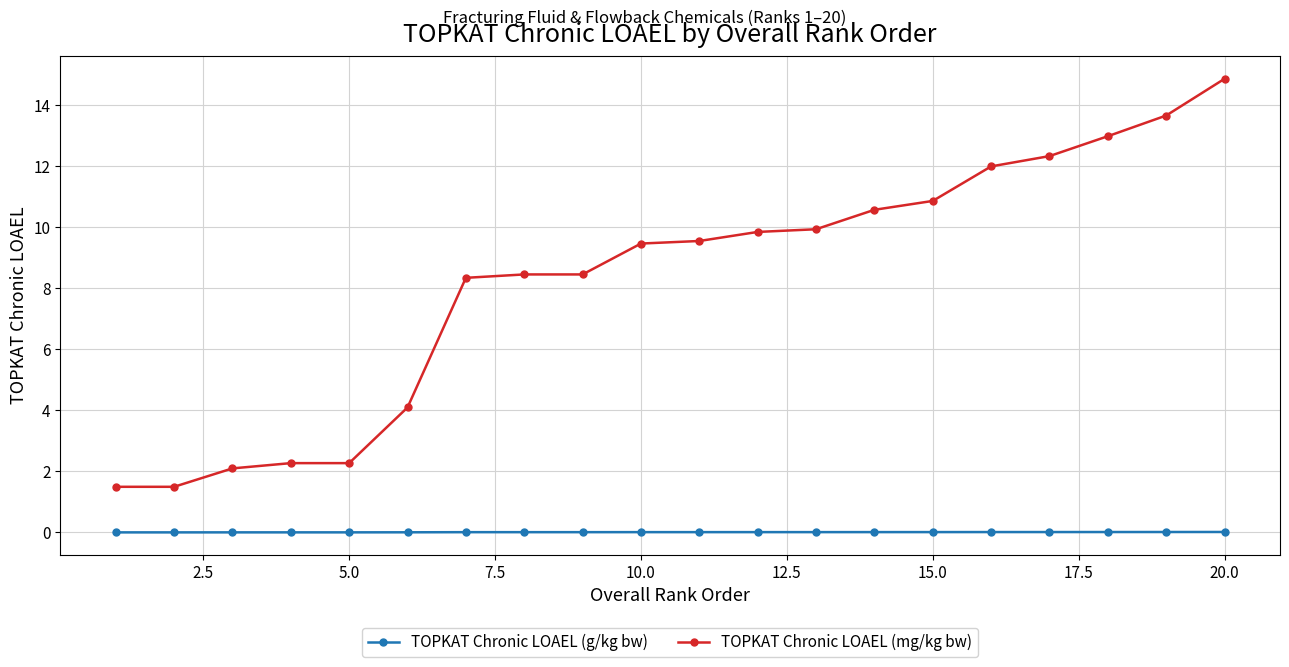

What is the sum of all TOPKAT Chronic LOAEL (mg/kg bw) values?

165.0